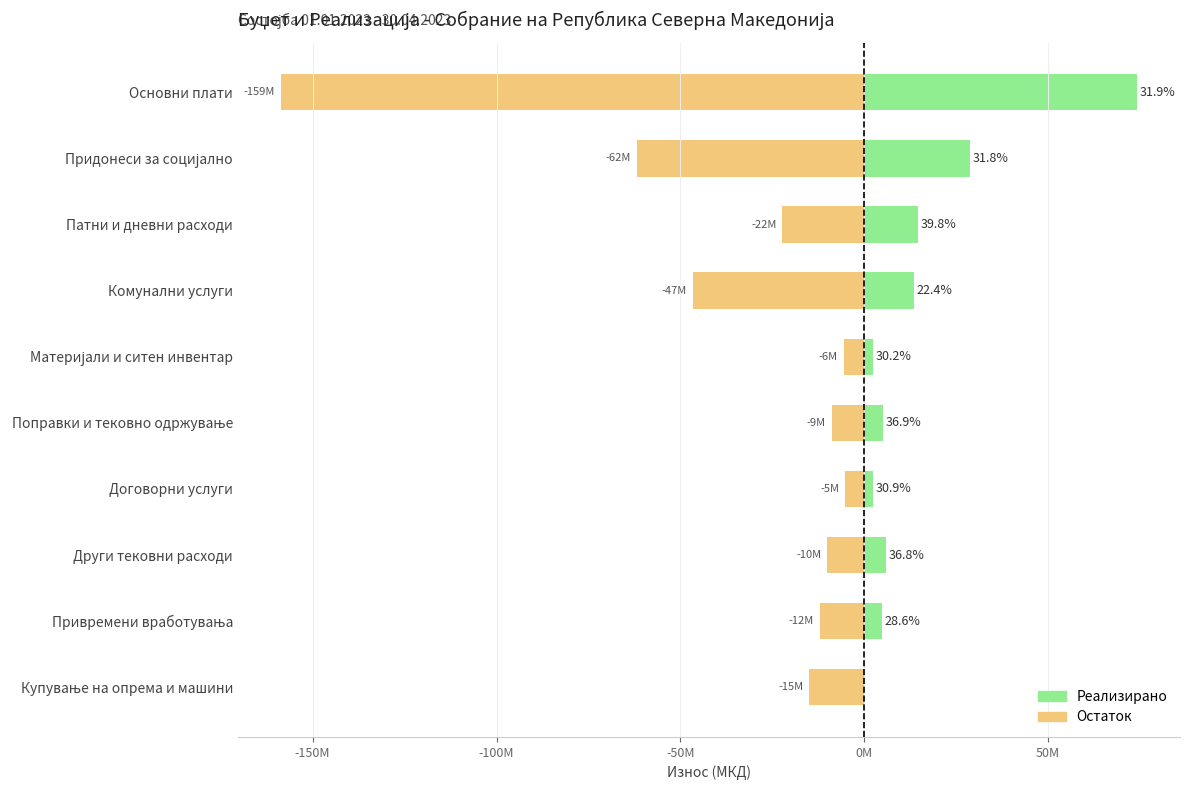

Between Придонеси за социјално and Патни и дневни расходи, which series saw the biggest shift?

Остаток